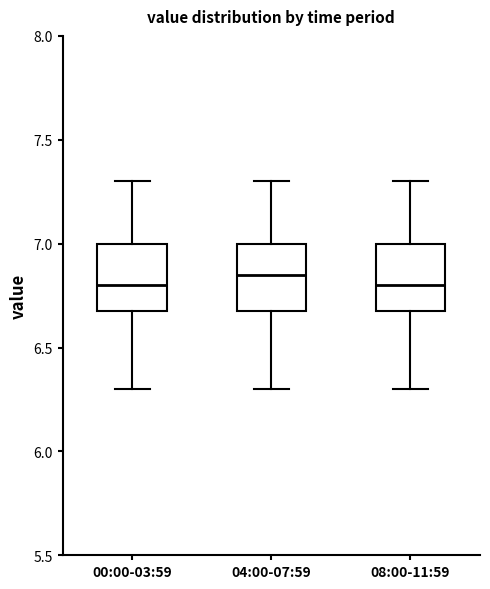

Reading left to right, read every box against the y-axis: the position of its median line, the range the box covers, and the ends of its whiskers. The values are not printed on the chart, so give them approximately, as read against the axis.

00:00-03:59: median 6.80, box 6.70 to 7.00, whiskers 6.30 to 7.30
04:00-07:59: median 6.85, box 6.70 to 7.00, whiskers 6.30 to 7.30
08:00-11:59: median 6.80, box 6.70 to 7.00, whiskers 6.30 to 7.30